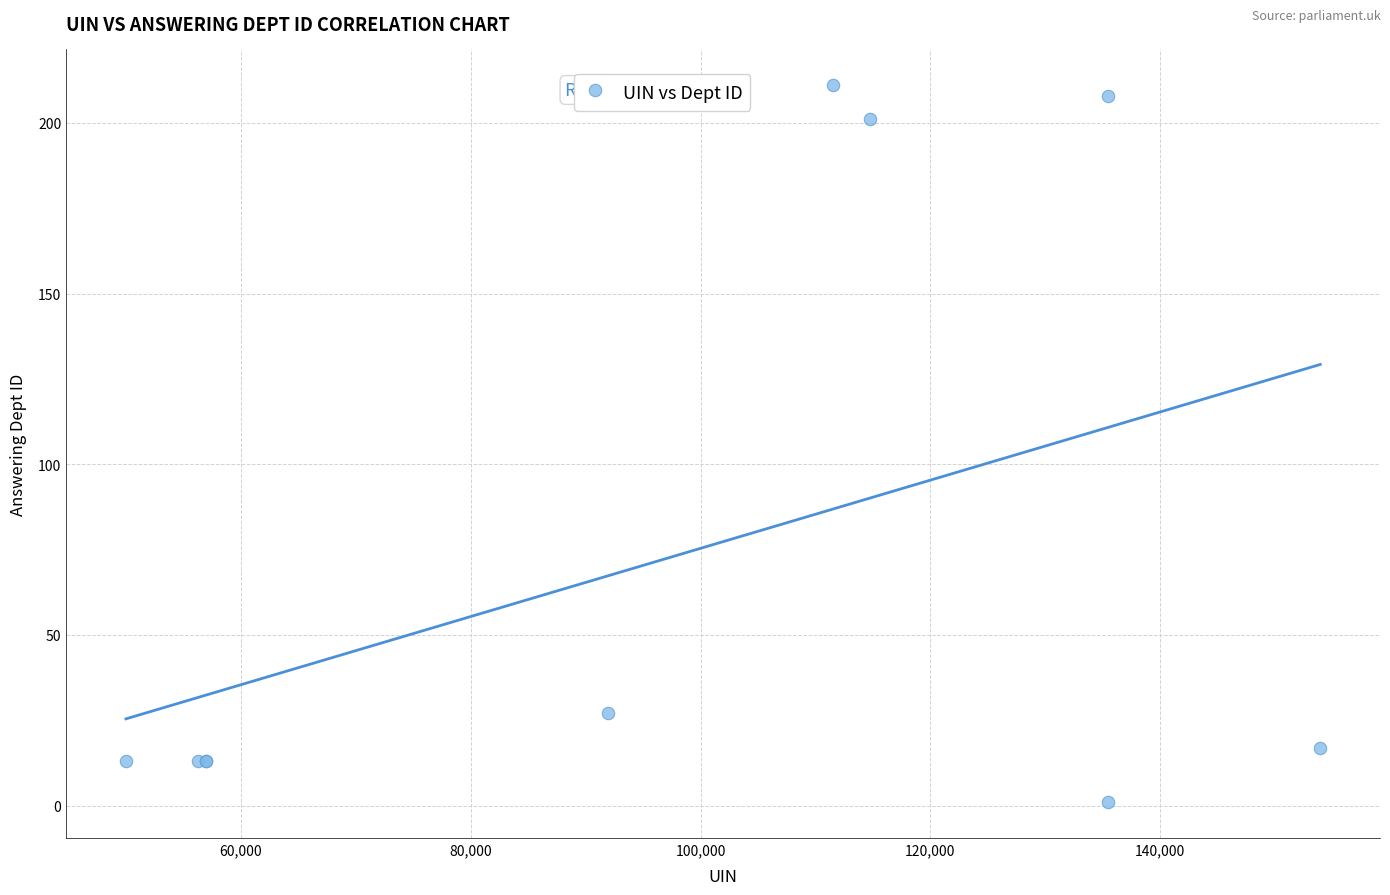

What Y value in the scatter plot is closest to 106?

27